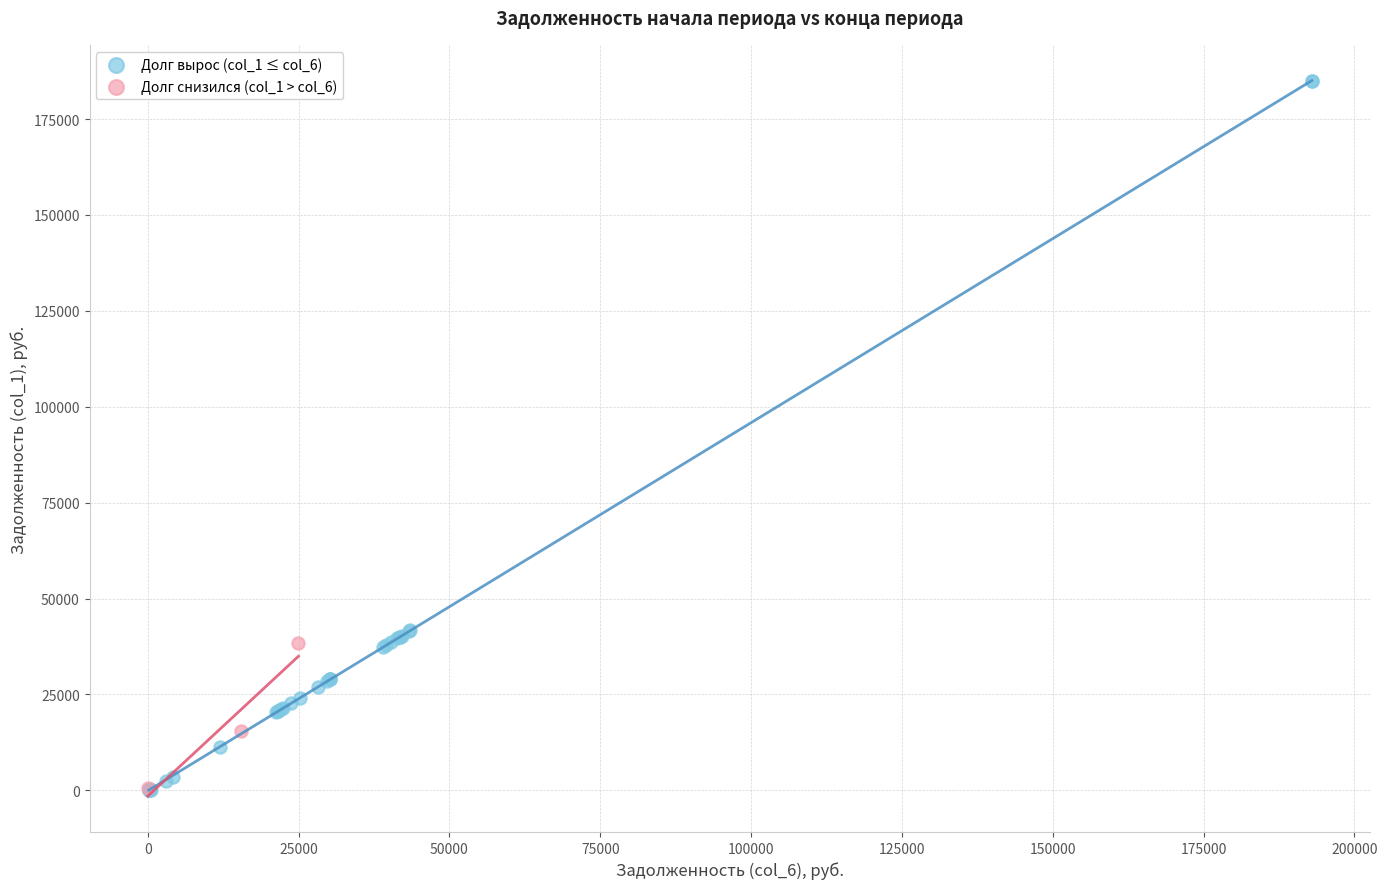

Which series reaches the maximum Y coordinate?

Долг вырос (col_1 ≤ col_6)